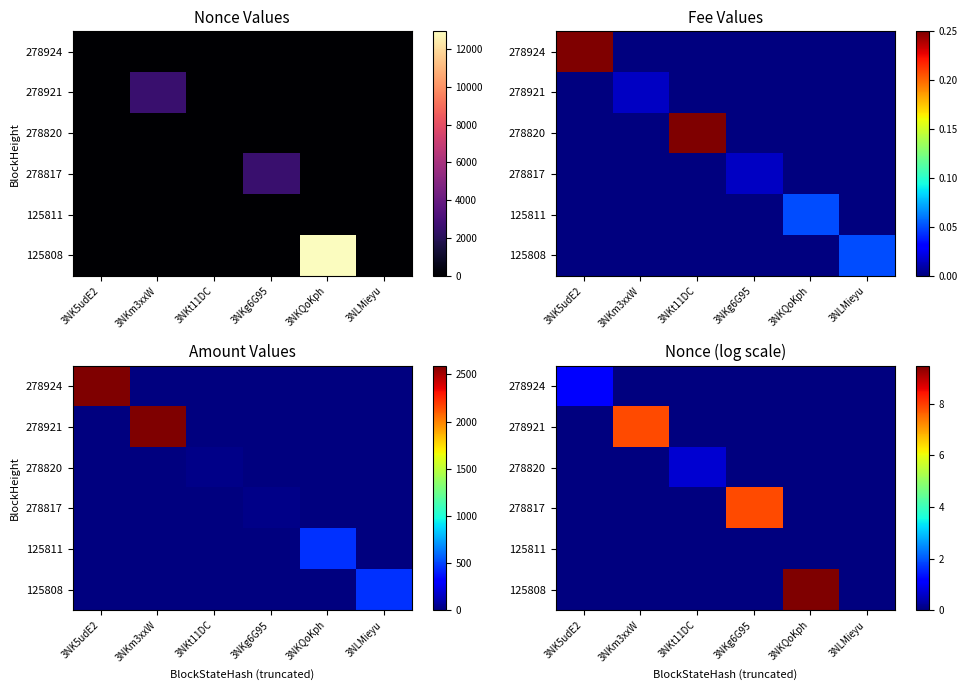

How many data points does each series have?

6